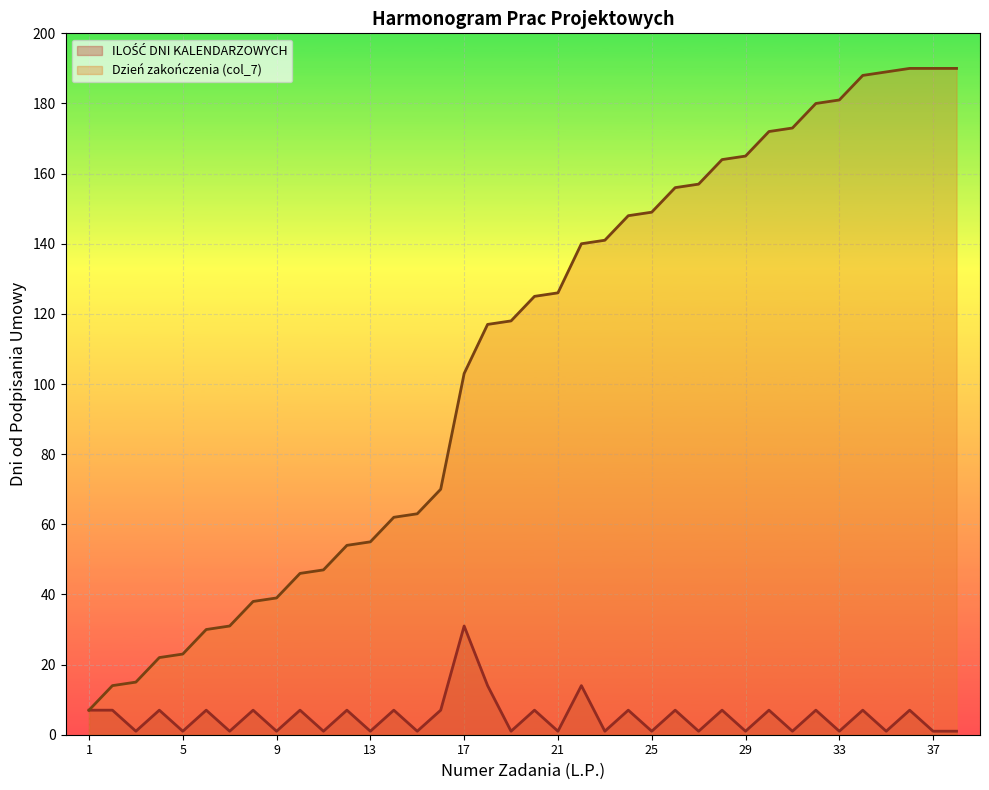

The value of col_7 at 26 is 49. True or false?

False